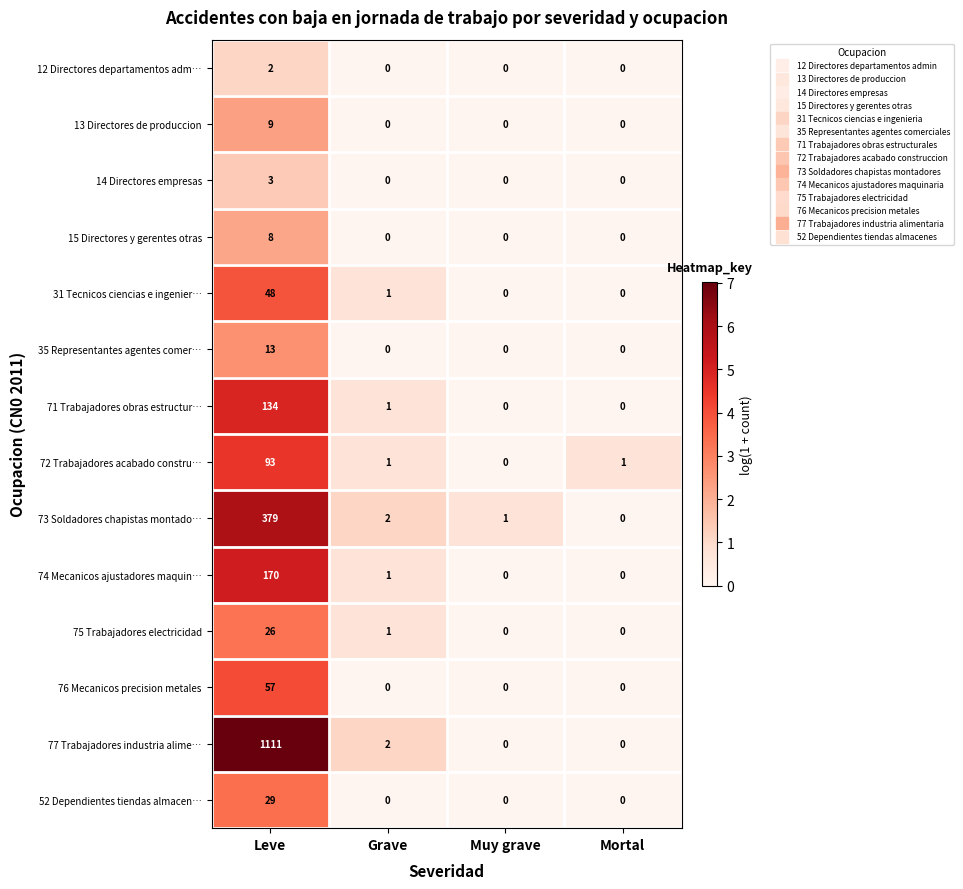

At which label is 71 Trabajadores obras estructur… closest to 67?

Grave